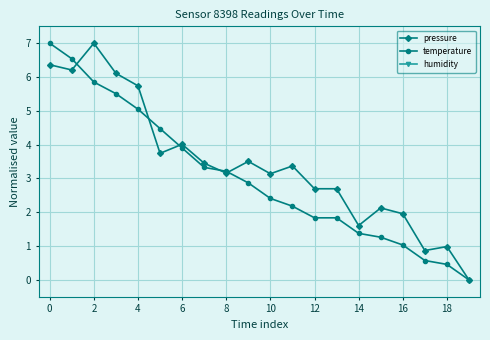

Which series has the largest range (max minus min)?

pressure